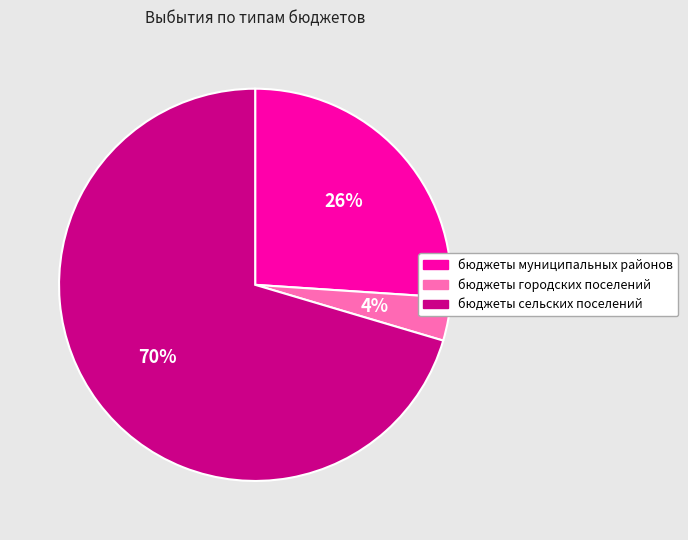

Do бюджеты муниципальных районов and бюджеты сельских поселений together represent more than half of the pie?

Yes